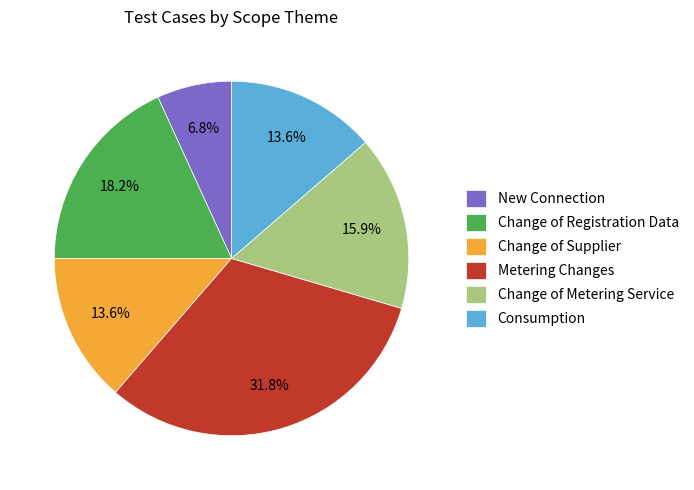

Is there a majority slice in this chart?

No